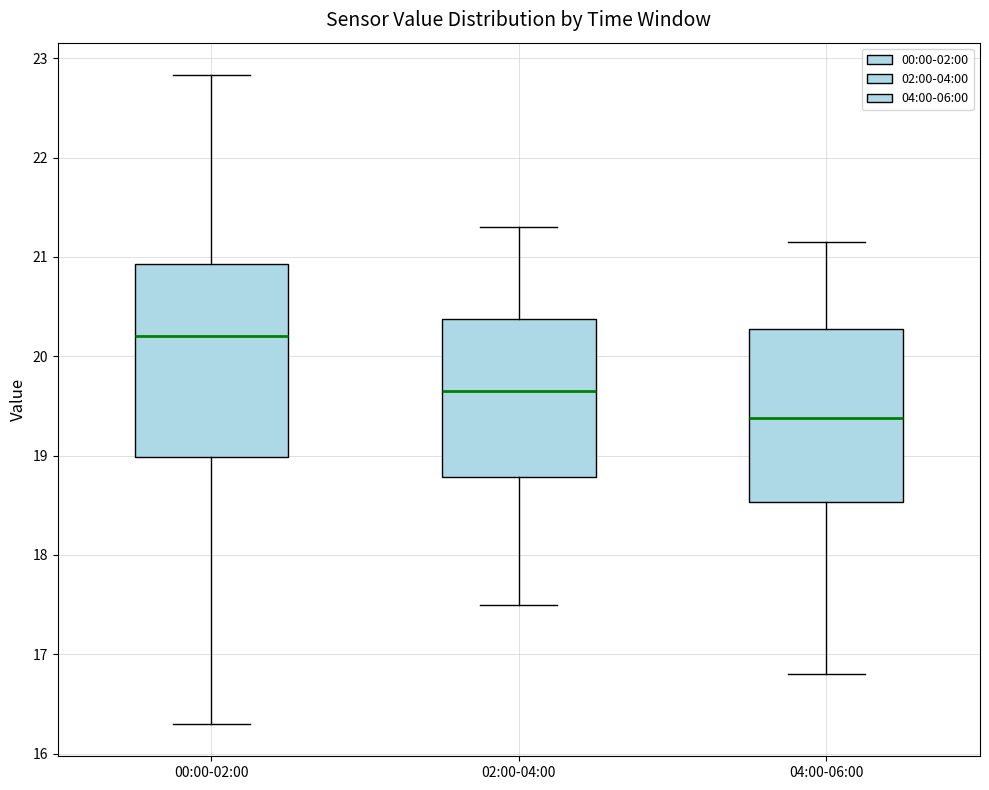

Reading left to right, read every box against the y-axis: the position of its median line, the range the box covers, and the ends of its whiskers. The values are not printed on the chart, so give them approximately, as read against the axis.

00:00-02:00: median 20.2, box 19.0 to 20.9, whiskers 16.3 to 22.8
02:00-04:00: median 19.7, box 18.8 to 20.4, whiskers 17.5 to 21.3
04:00-06:00: median 19.4, box 18.5 to 20.3, whiskers 16.8 to 21.2